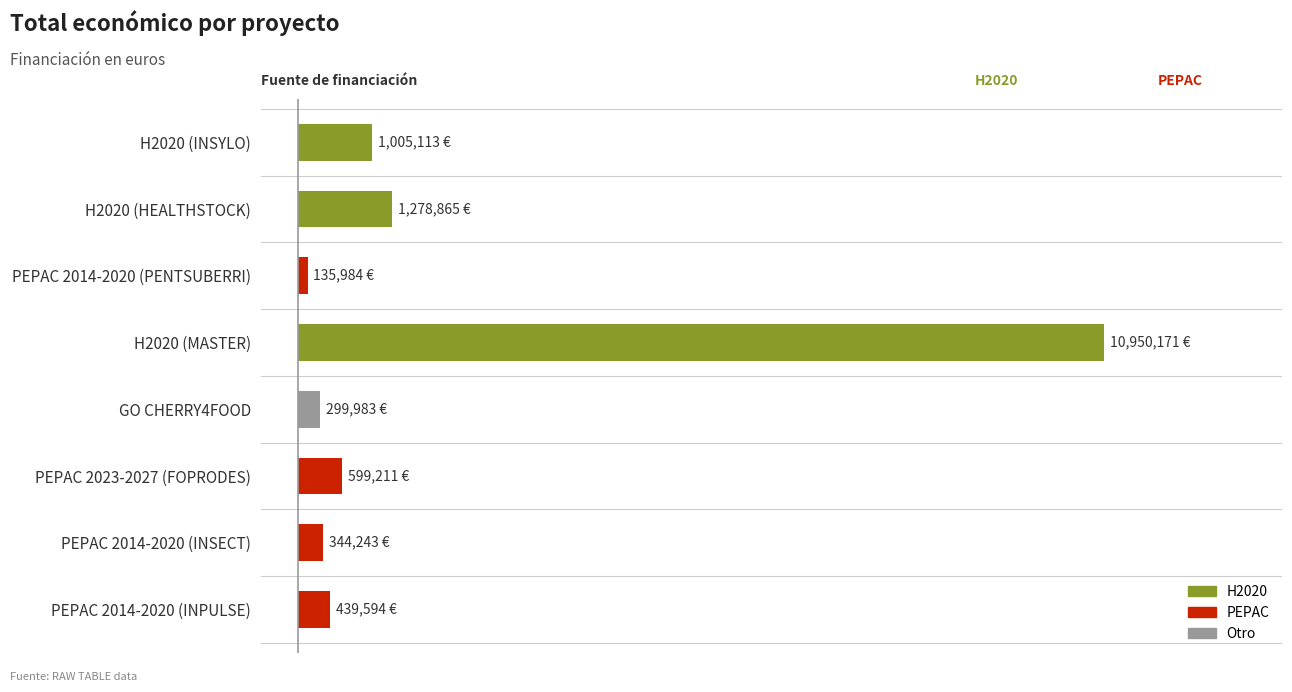

Rank the categories by value from lowest to highest.

PEPAC 2014-2020 (PENTSUBERRI), GO CHERRY4FOOD, PEPAC 2014-2020 (INSECT), PEPAC 2014-2020 (INPULSE), PEPAC 2023-2027 (FOPRODES), H2020 (INSYLO), H2020 (HEALTHSTOCK), H2020 (MASTER)